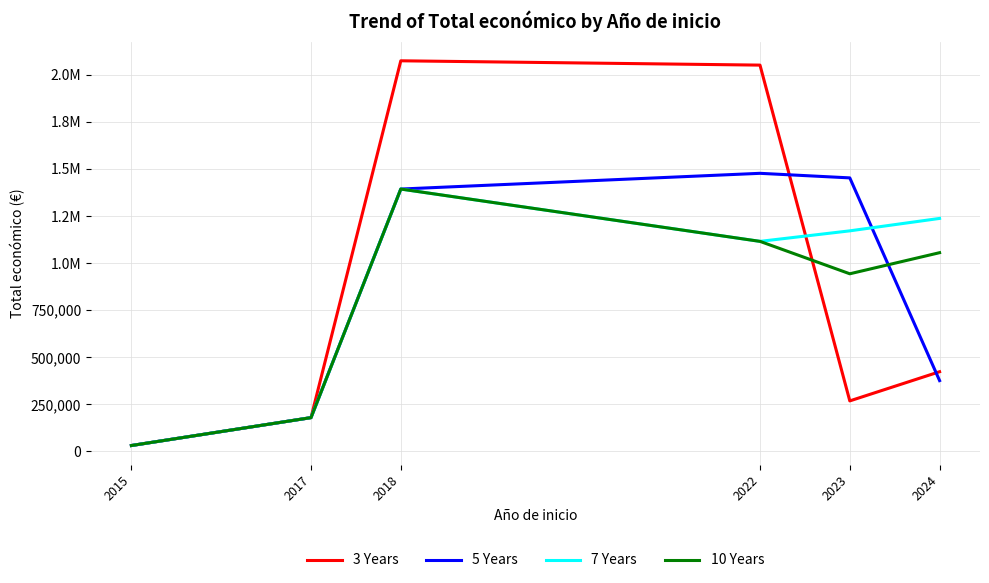

What are all the series names shown in the legend?

3 Years, 5 Years, 7 Years, 10 Years